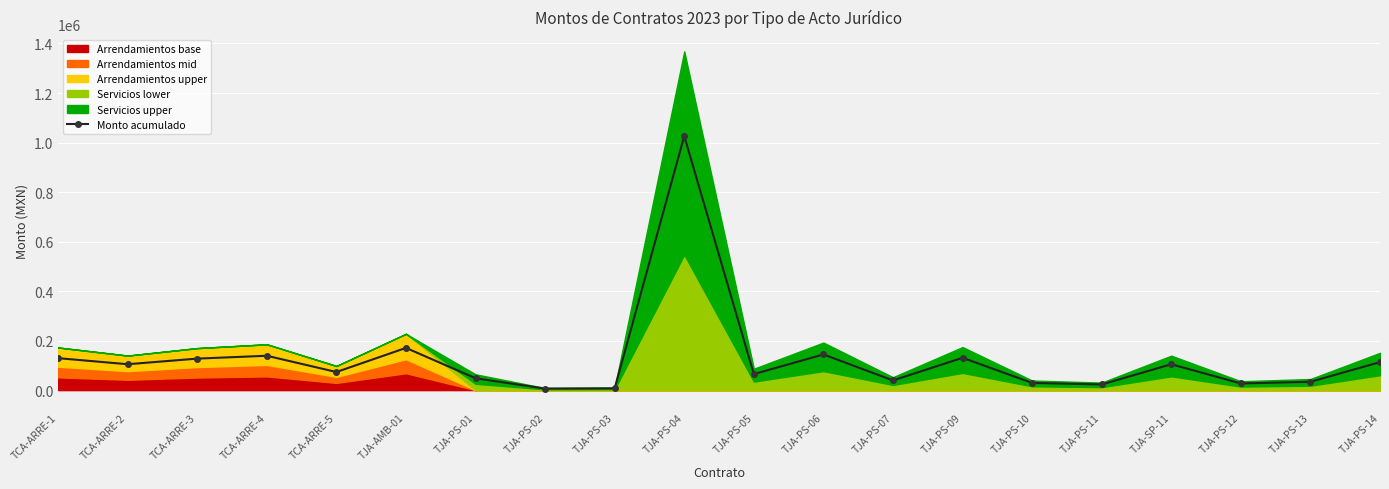

How many interior local peaks (higher than both neighbors) does the data have?

6